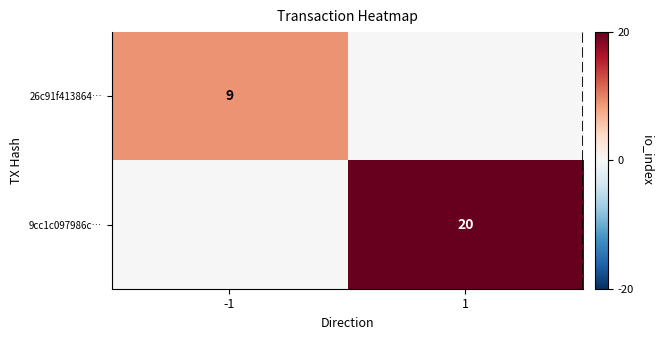

Is it true that 26c91f413864… equals 9 at -1?

True